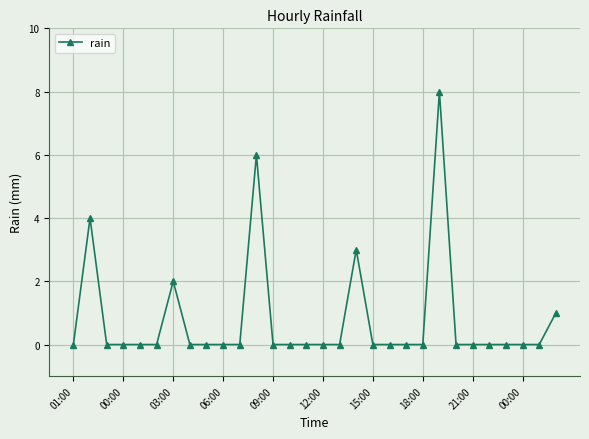

What is the difference between the maximum and second lowest values?

8